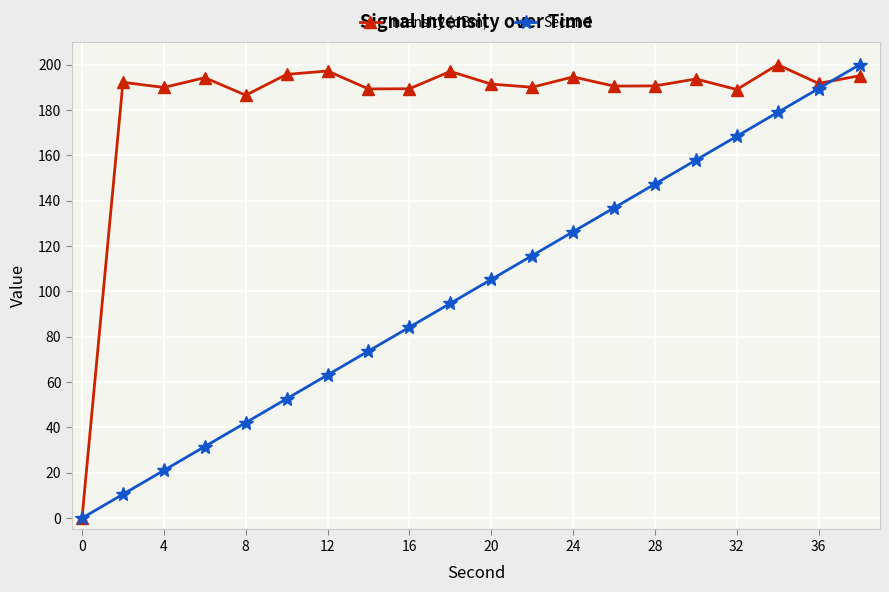

True or false: Intensity (dBm) has more than 1 points higher than both neighbors.

True